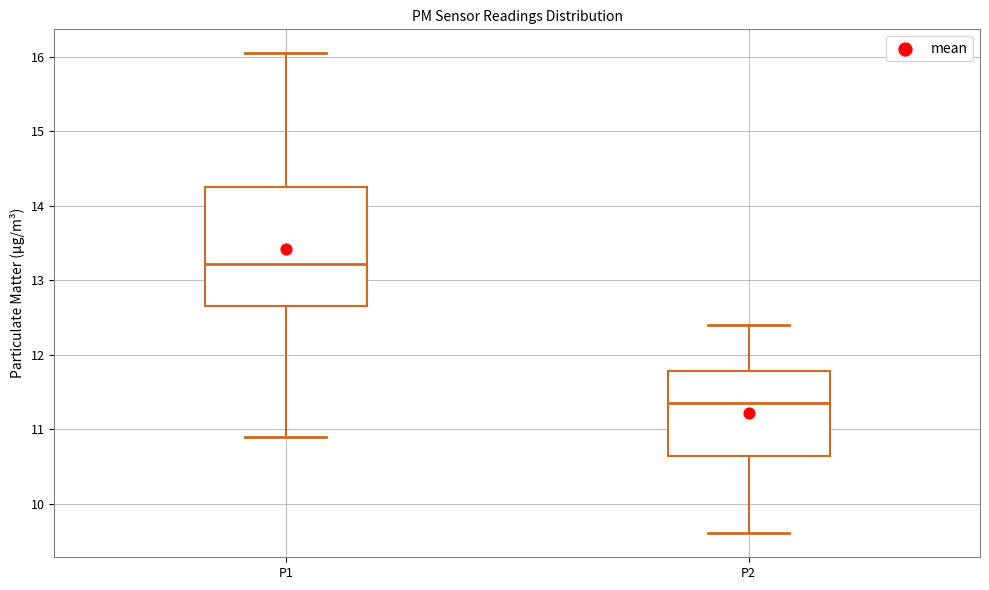

Which box's median line is the highest?

P1